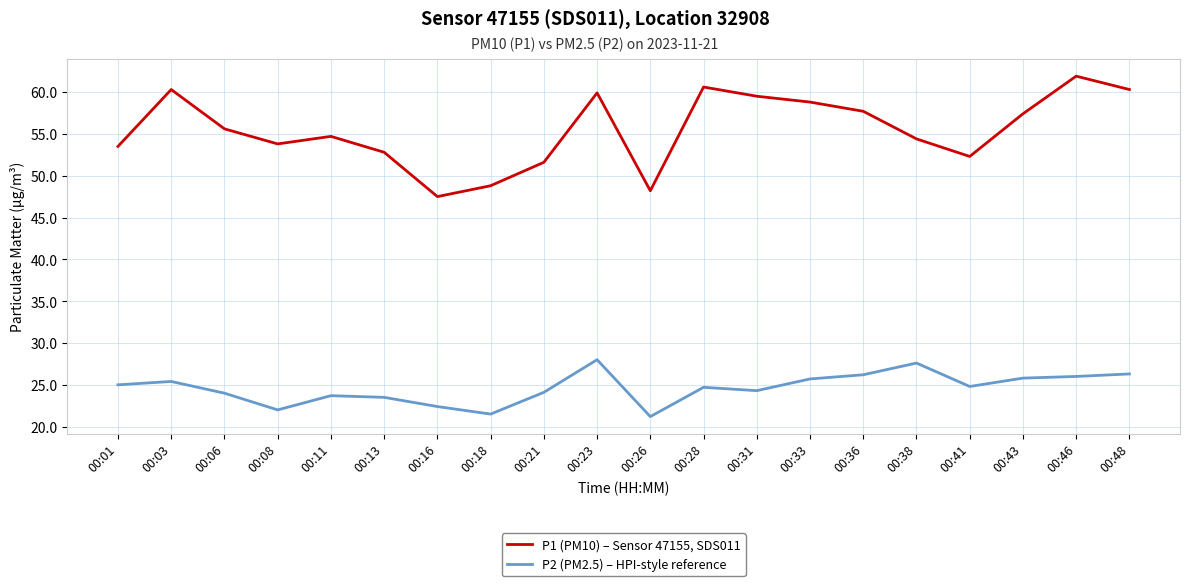

Which series has the largest total across all categories?

P1 (PM10) – Sensor 47155, SDS011